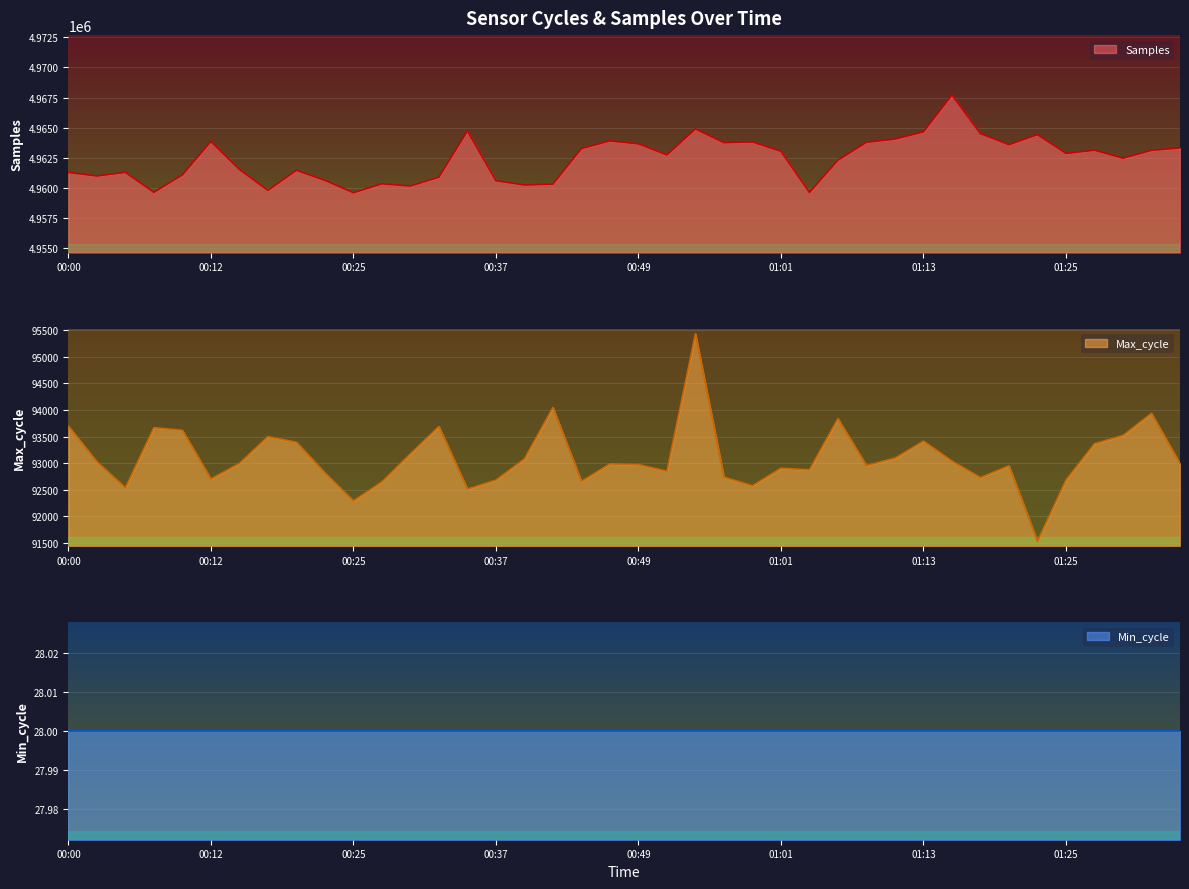

What is the sum of the Max_cycle values at 01:30 and 00:37?

186205